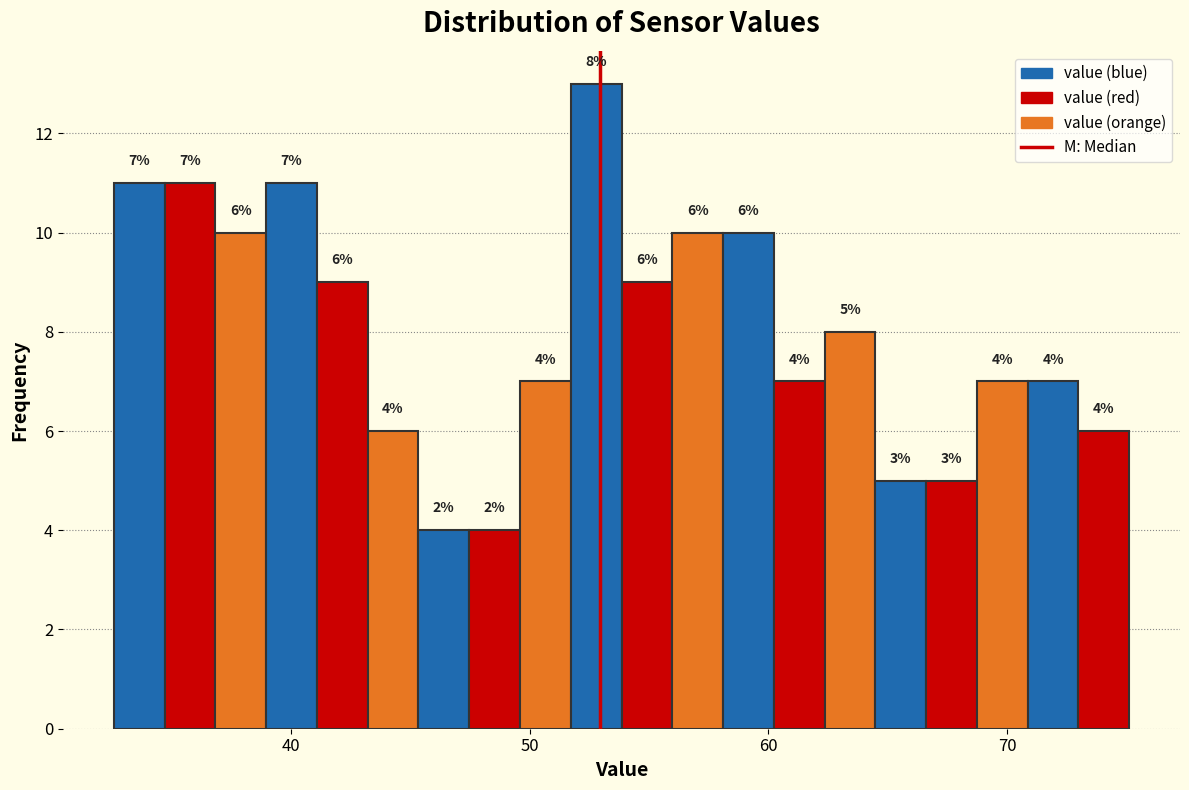

Around what value on the x-axis is the tallest bar? Give the approximate position of its centre, as read against the axis.

53